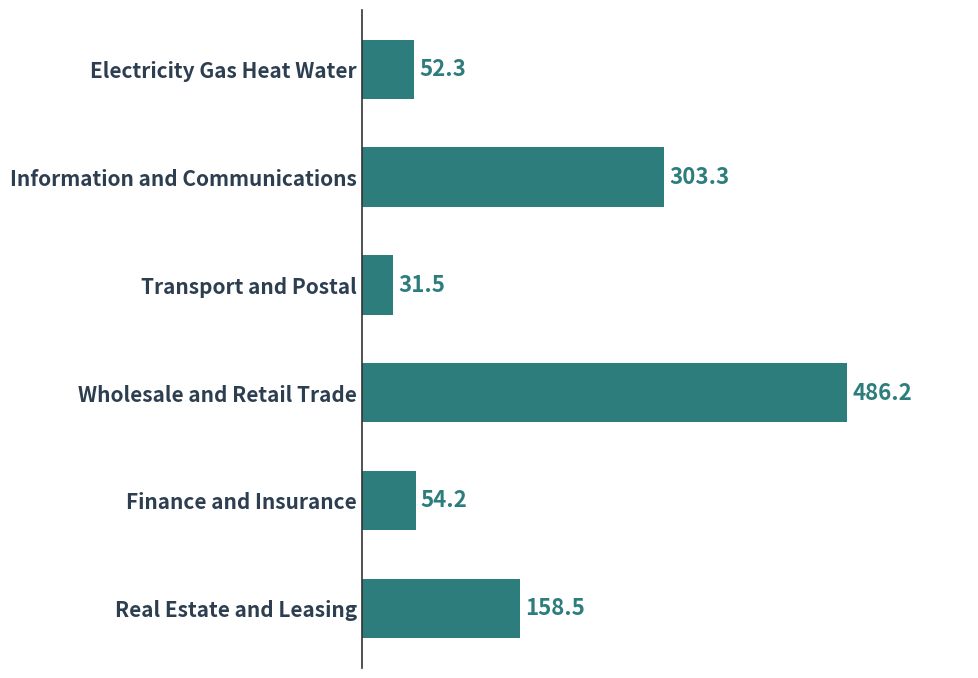

Reading top to bottom, extract all data points from this chart.

52.3	303.3	31.5	486.2	54.2	158.5